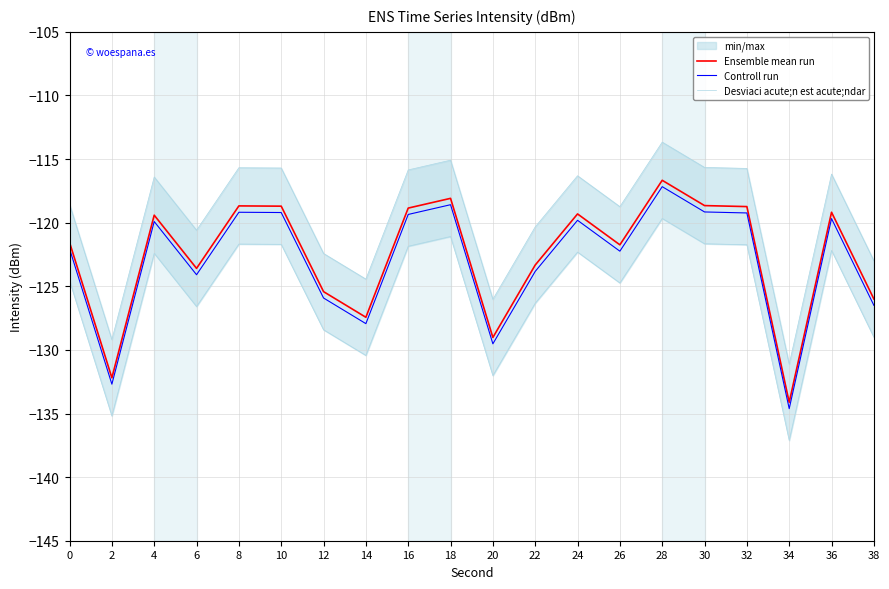

The value of Ensemble mean run at 34 is -215.9. True or false?

False